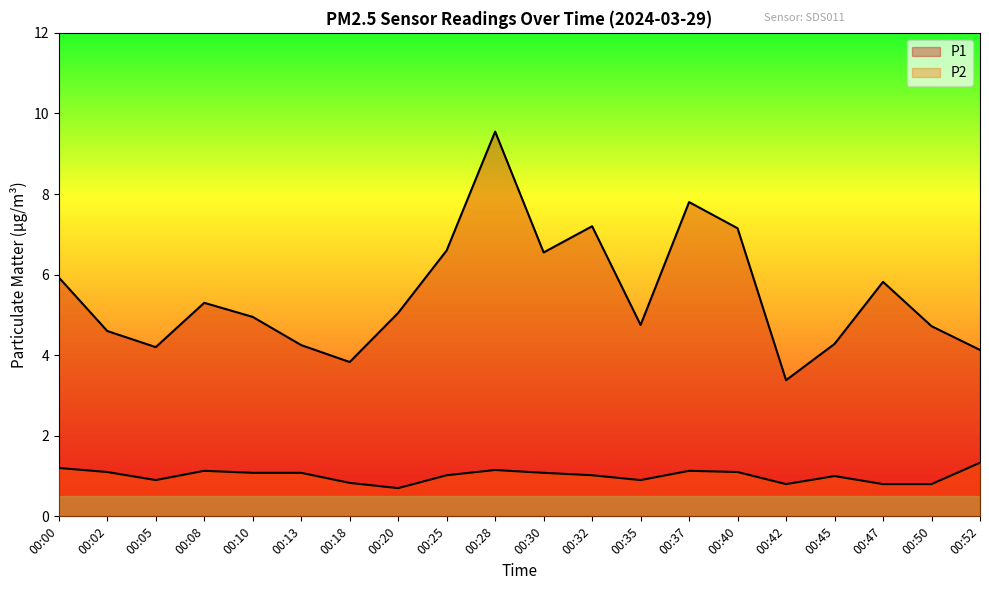

Reading left to right, extract all data points from this chart.

P1: 00:00=5.9	00:02=4.6	00:05=4.2	00:08=5.3	00:10=5.0	00:13=4.2	00:18=3.8	00:20=5.0	00:25=6.6	00:28=9.6	00:30=6.5	00:32=7.2	00:35=4.8	00:37=7.8	00:40=7.2	00:42=3.4	00:45=4.3	00:47=5.8	00:50=4.7	00:52=4.1
P2: 00:00=1.2	00:02=1.1	00:05=0.9	00:08=1.1	00:10=1.1	00:13=1.1	00:18=0.8	00:20=0.7	00:25=1.0	00:28=1.1	00:30=1.1	00:32=1.0	00:35=0.9	00:37=1.1	00:40=1.1	00:42=0.8	00:45=1.0	00:47=0.8	00:50=0.8	00:52=1.3